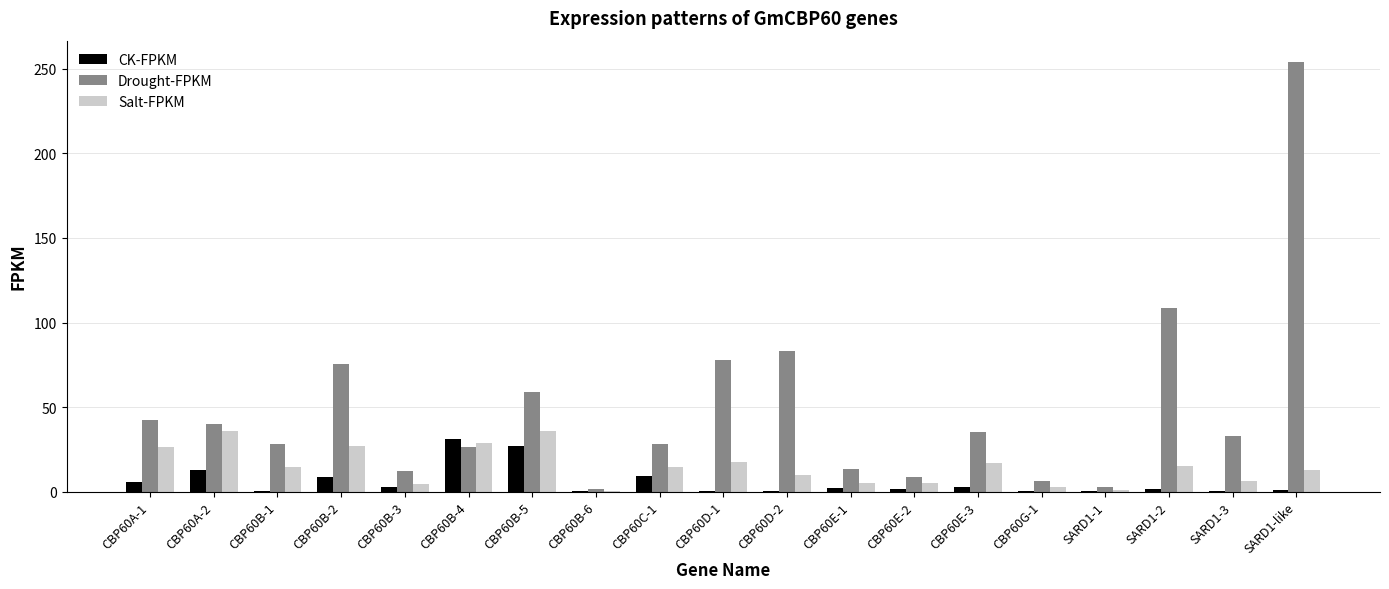

What is the sum of the CK-FPKM values at CBP60B-1 and SARD1-like?

1.0